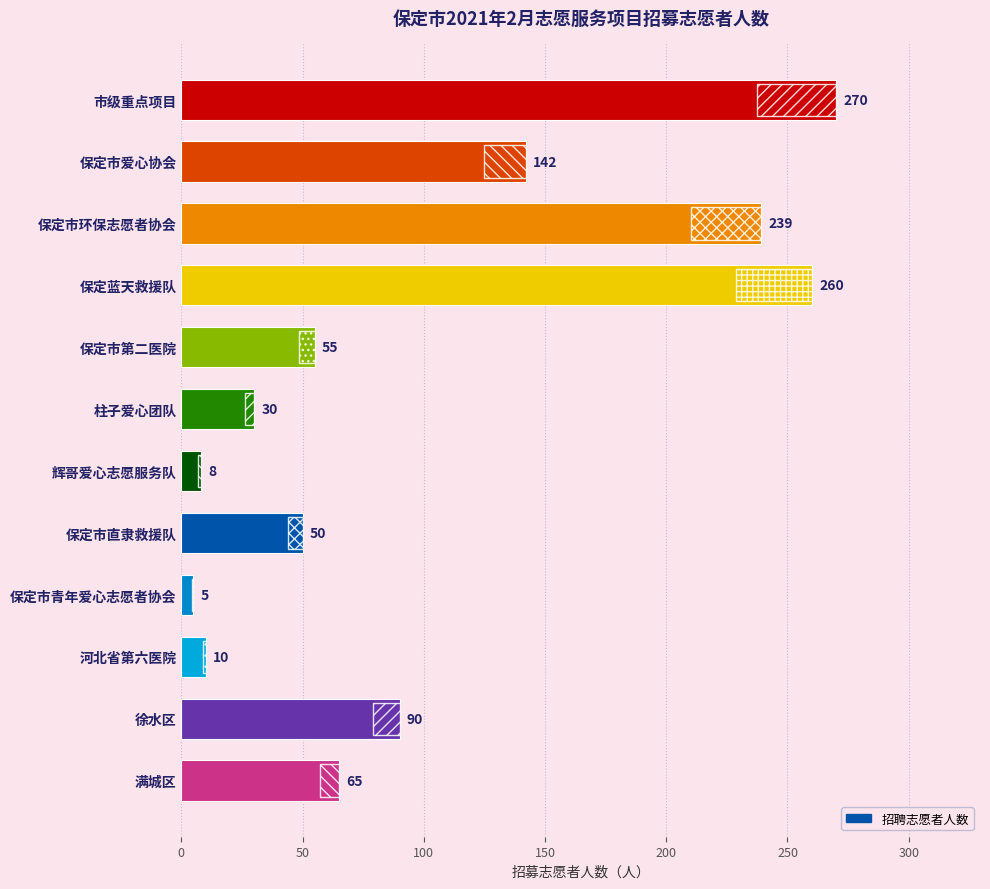

How many data points are less than 65?

6